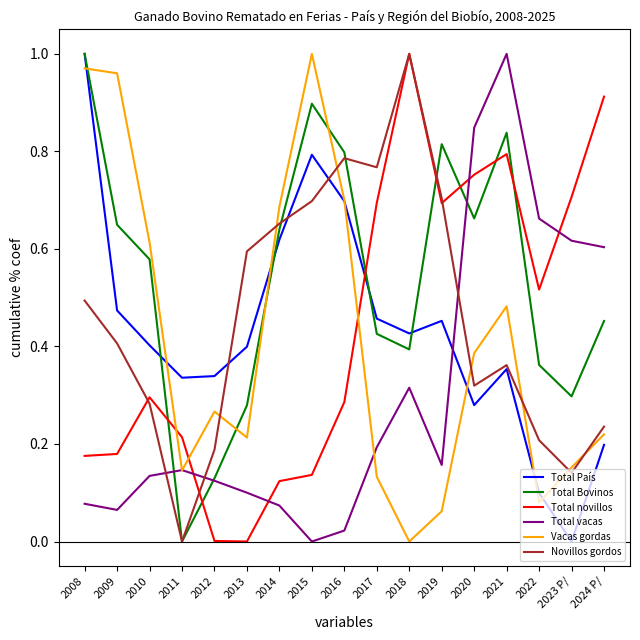

How many series are shown in this chart?

6